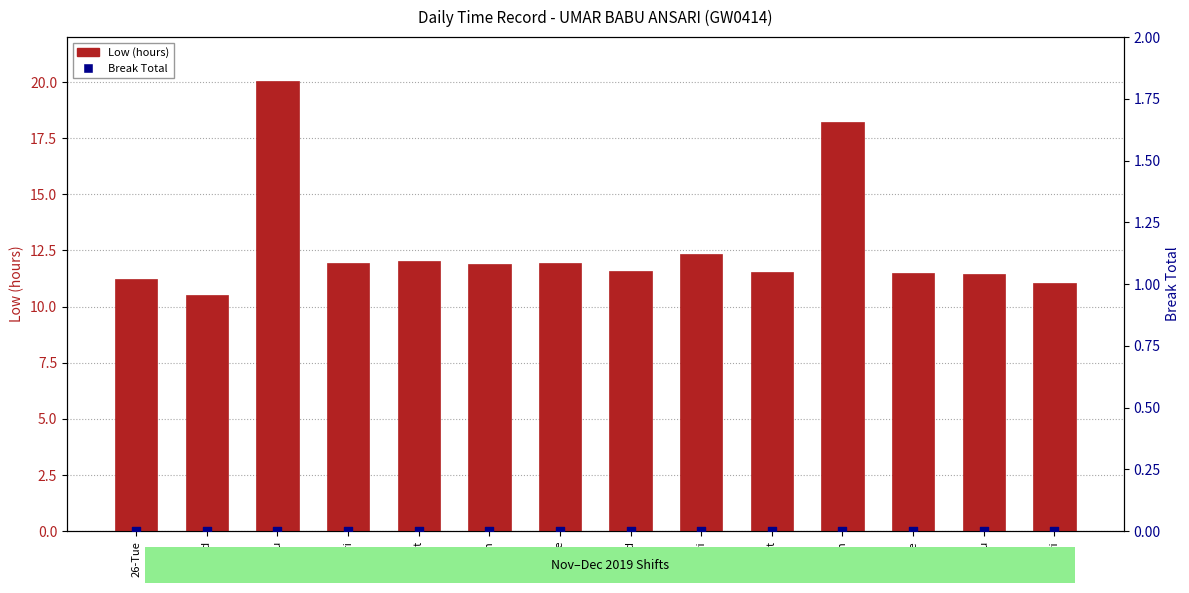

Which series reaches the maximum Y coordinate?

Low (hours)